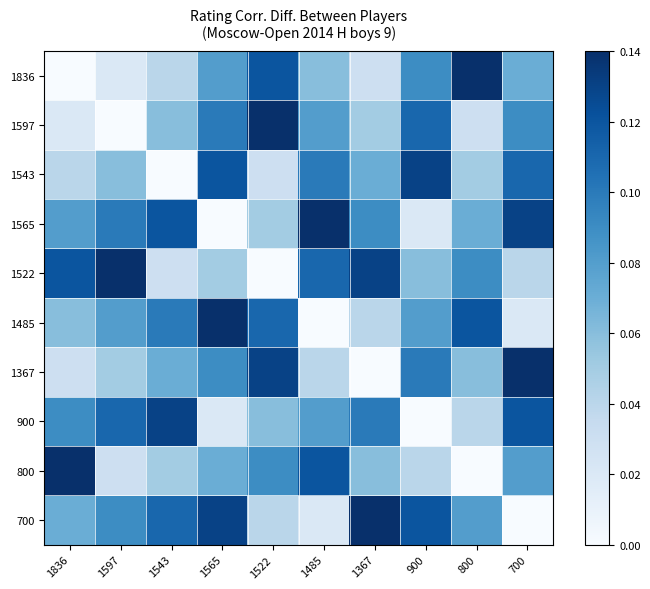

Reading left to right, transcribe all the data shown in this chart.

1836: 1836=0.0	1597=0.0	1543=0.0	1565=0.1	1522=0.1	1485=0.1	1367=0.0	900=0.1	800=0.1	700=0.1
1597: 1836=0.0	1597=0.0	1543=0.1	1565=0.1	1522=0.1	1485=0.1	1367=0.1	900=0.1	800=0.0	700=0.1
1543: 1836=0.0	1597=0.1	1543=0.0	1565=0.1	1522=0.0	1485=0.1	1367=0.1	900=0.1	800=0.1	700=0.1
1565: 1836=0.1	1597=0.1	1543=0.1	1565=0.0	1522=0.1	1485=0.1	1367=0.1	900=0.0	800=0.1	700=0.1
1522: 1836=0.1	1597=0.1	1543=0.0	1565=0.1	1522=0.0	1485=0.1	1367=0.1	900=0.1	800=0.1	700=0.0
1485: 1836=0.1	1597=0.1	1543=0.1	1565=0.1	1522=0.1	1485=0.0	1367=0.0	900=0.1	800=0.1	700=0.0
1367: 1836=0.0	1597=0.1	1543=0.1	1565=0.1	1522=0.1	1485=0.0	1367=0.0	900=0.1	800=0.1	700=0.1
900: 1836=0.1	1597=0.1	1543=0.1	1565=0.0	1522=0.1	1485=0.1	1367=0.1	900=0.0	800=0.0	700=0.1
800: 1836=0.1	1597=0.0	1543=0.1	1565=0.1	1522=0.1	1485=0.1	1367=0.1	900=0.0	800=0.0	700=0.1
700: 1836=0.1	1597=0.1	1543=0.1	1565=0.1	1522=0.0	1485=0.0	1367=0.1	900=0.1	800=0.1	700=0.0